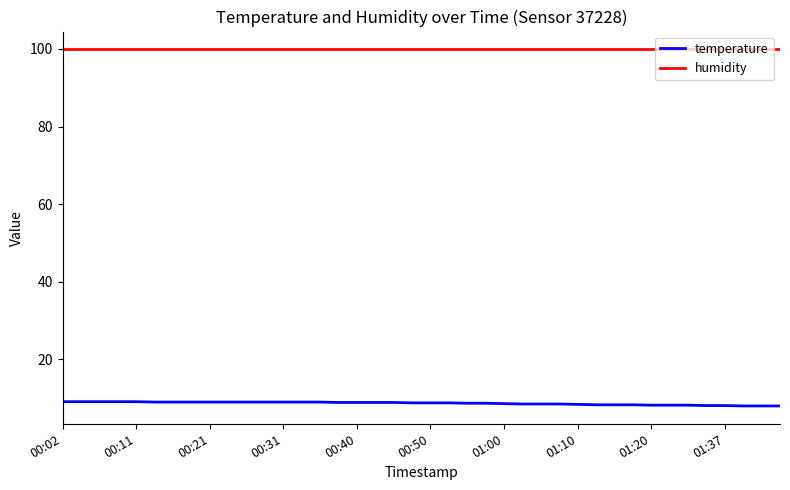

How many series are shown in this chart?

2